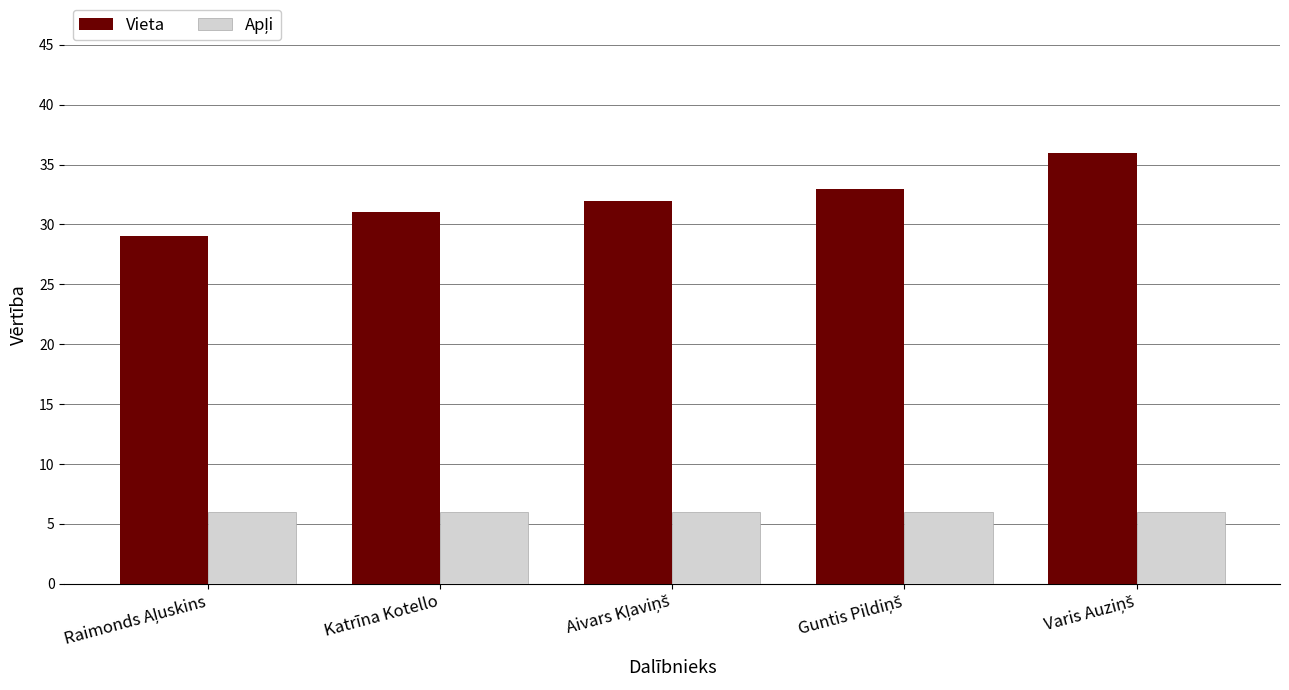

The value of Vieta at Katrīna Kotello is 31. True or false?

True